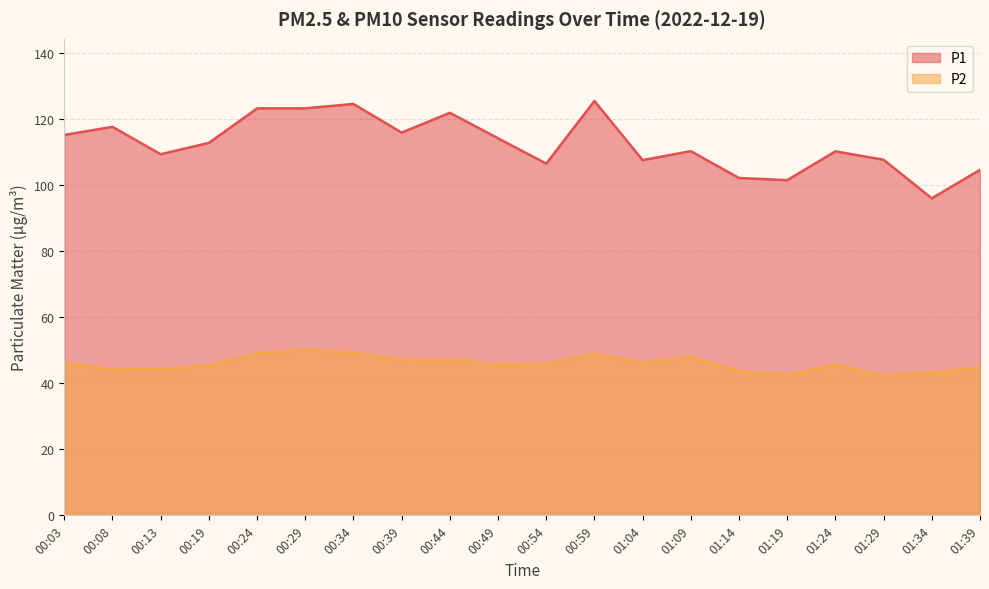

How many series are shown in this chart?

2